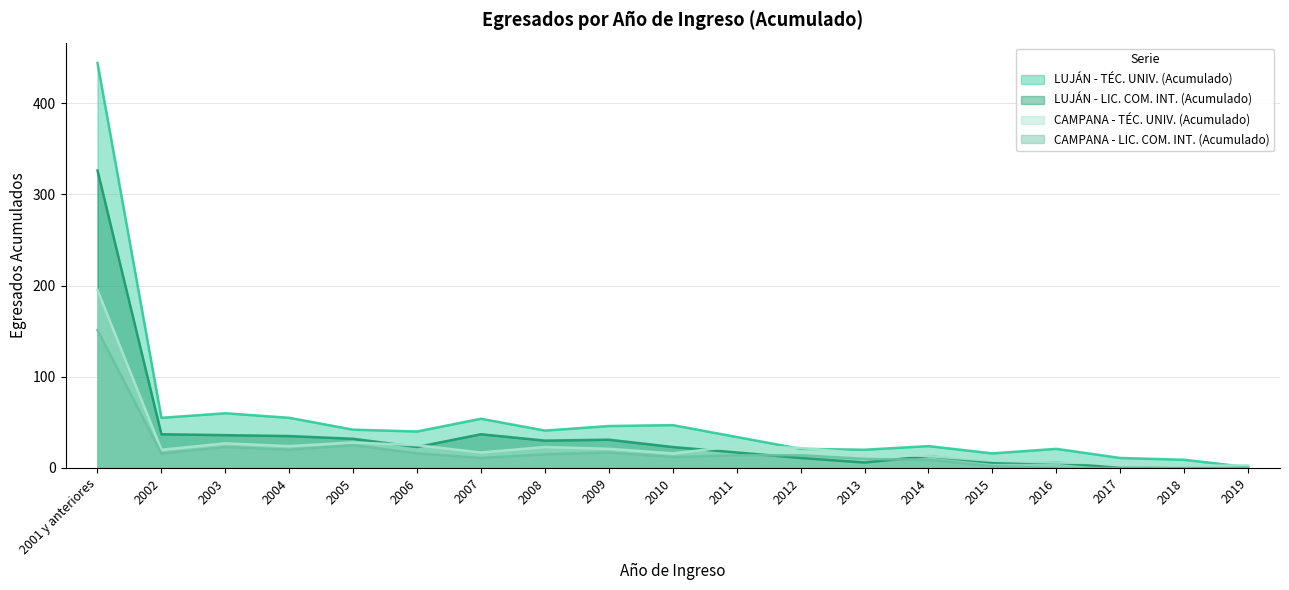

Is the value of LUJÁN - TÉC. UNIV. (Acumulado) at 2016 greater than the value of CAMPANA - LIC. COM. INT. (Acumulado) at 2005?

No